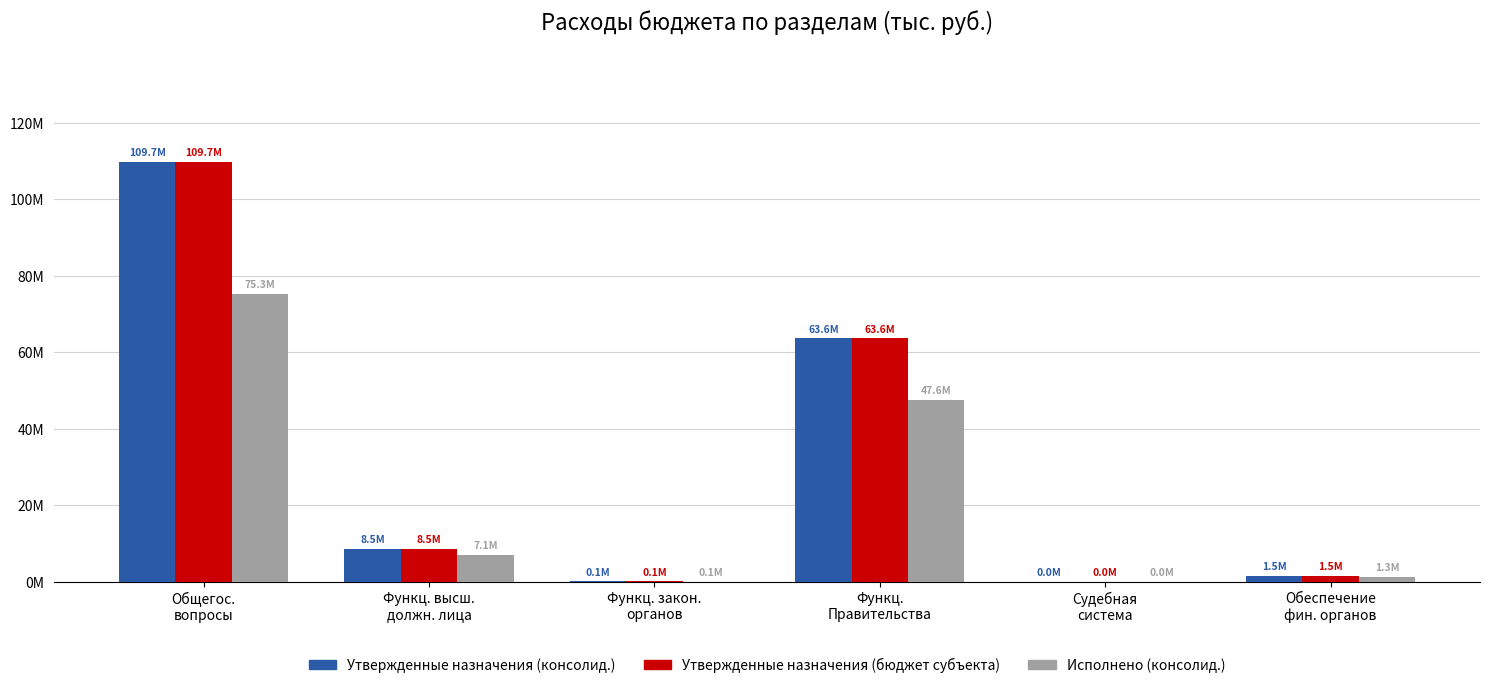

The value of Исполнено (консолид.) at Функц. закон.
органов is 109645.5. True or false?

False